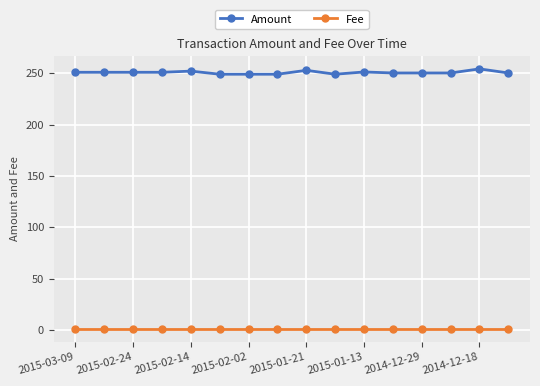

How many data points does each series have?

16